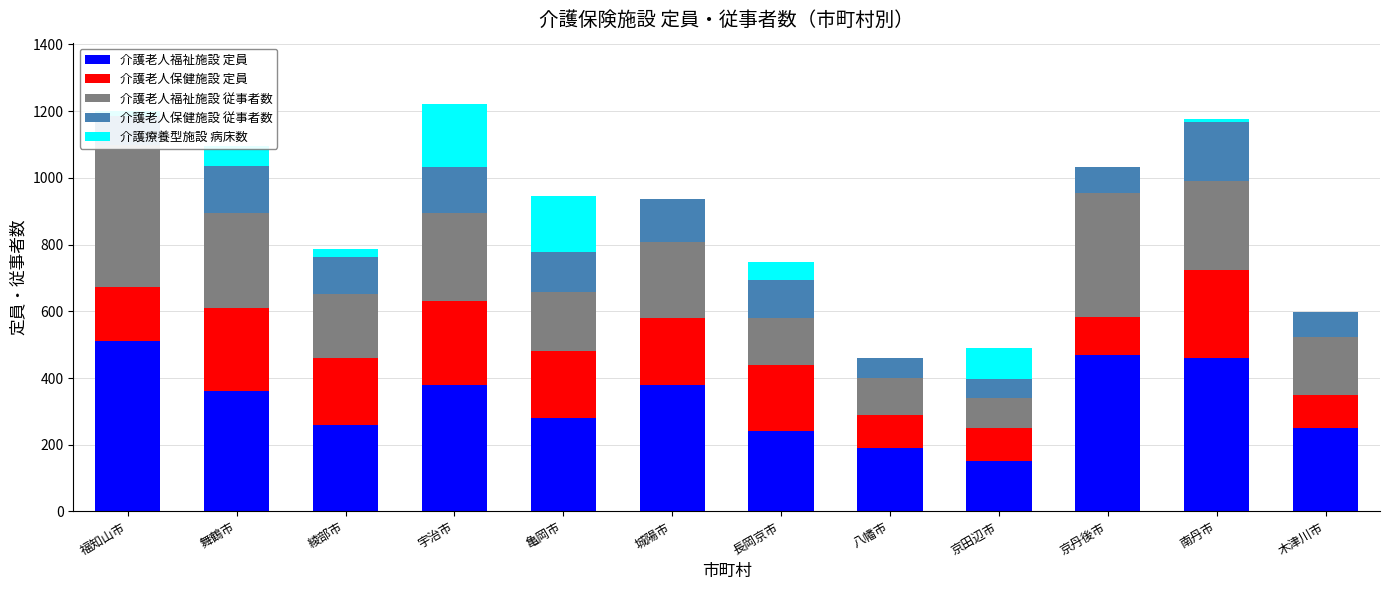

Which has a higher value, 京田辺市 or 南丹市?

南丹市